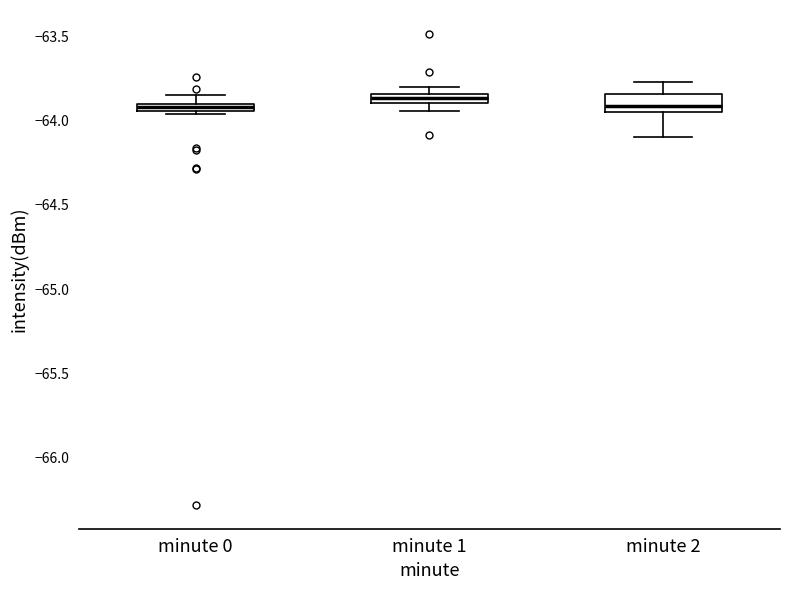

Where is the upper edge of the box for minute 0 on the y-axis? The values are not printed on the chart, so give them approximately, as read against the axis.

-63.90